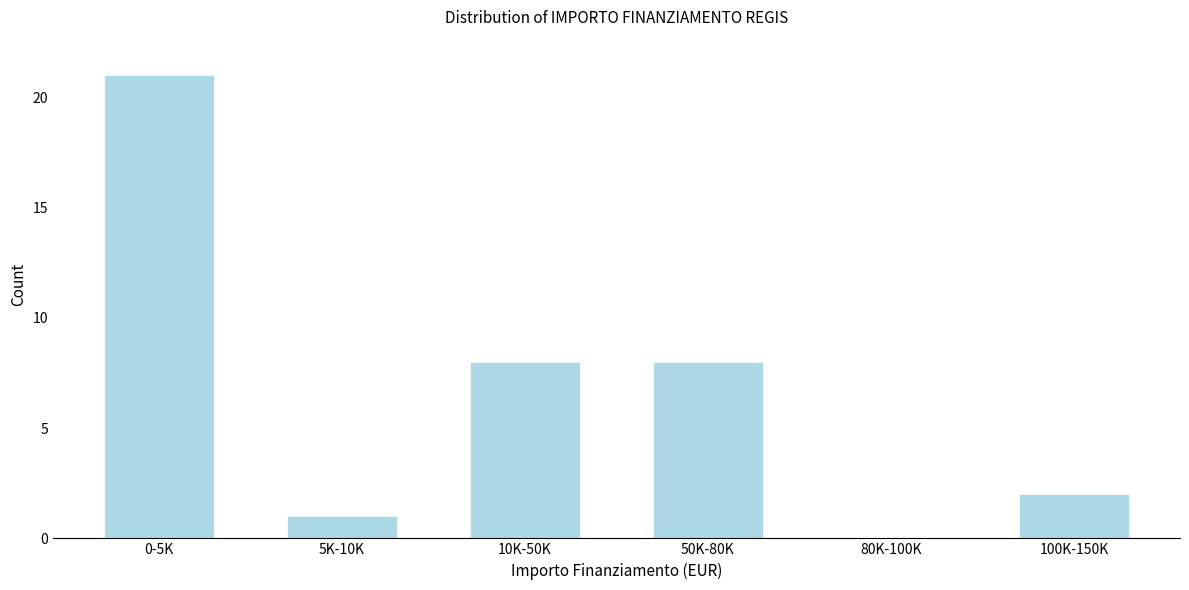

Reading left to right, extract all data points from this chart.

0-5K=21	5K-10K=1	10K-50K=8	50K-80K=8	80K-100K=0	100K-150K=2